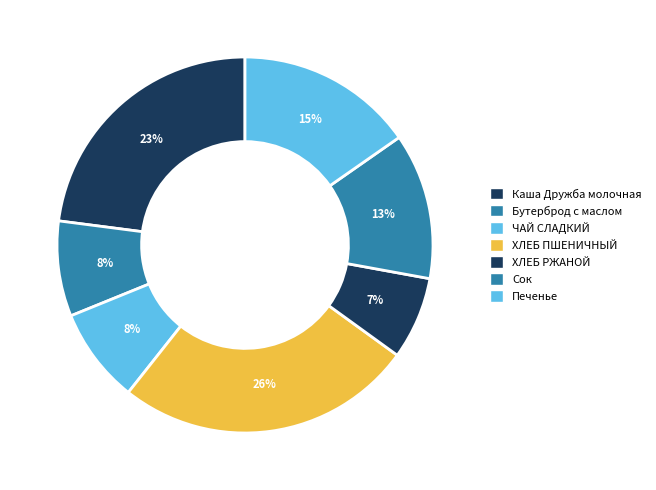

What percentage is the ХЛЕБ РЖАНОЙ slice, to the nearest percent?

7%